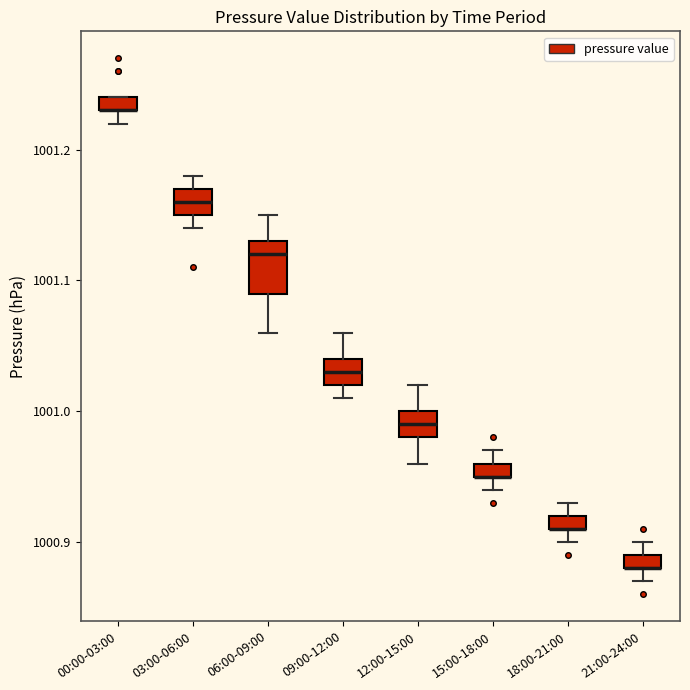

Where is the upper edge of the box for 03:00-06:00 on the y-axis? The values are not printed on the chart, so give them approximately, as read against the axis.

1001.17